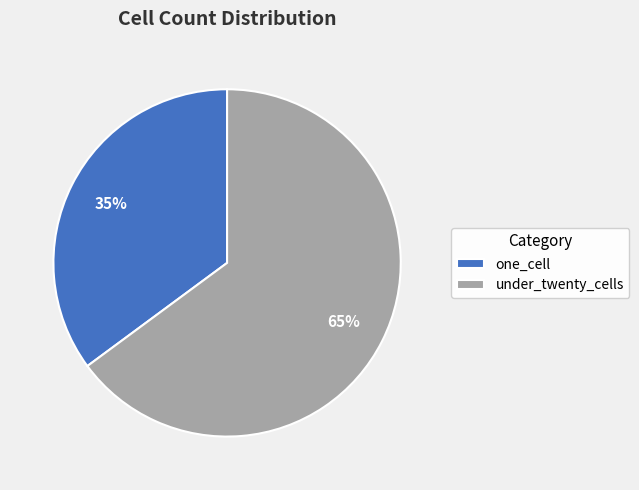

Rank the categories by value from lowest to highest.

one_cell, under_twenty_cells